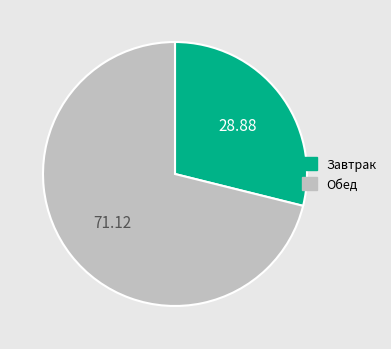

Is there any slice that represents more than half of the pie?

Yes